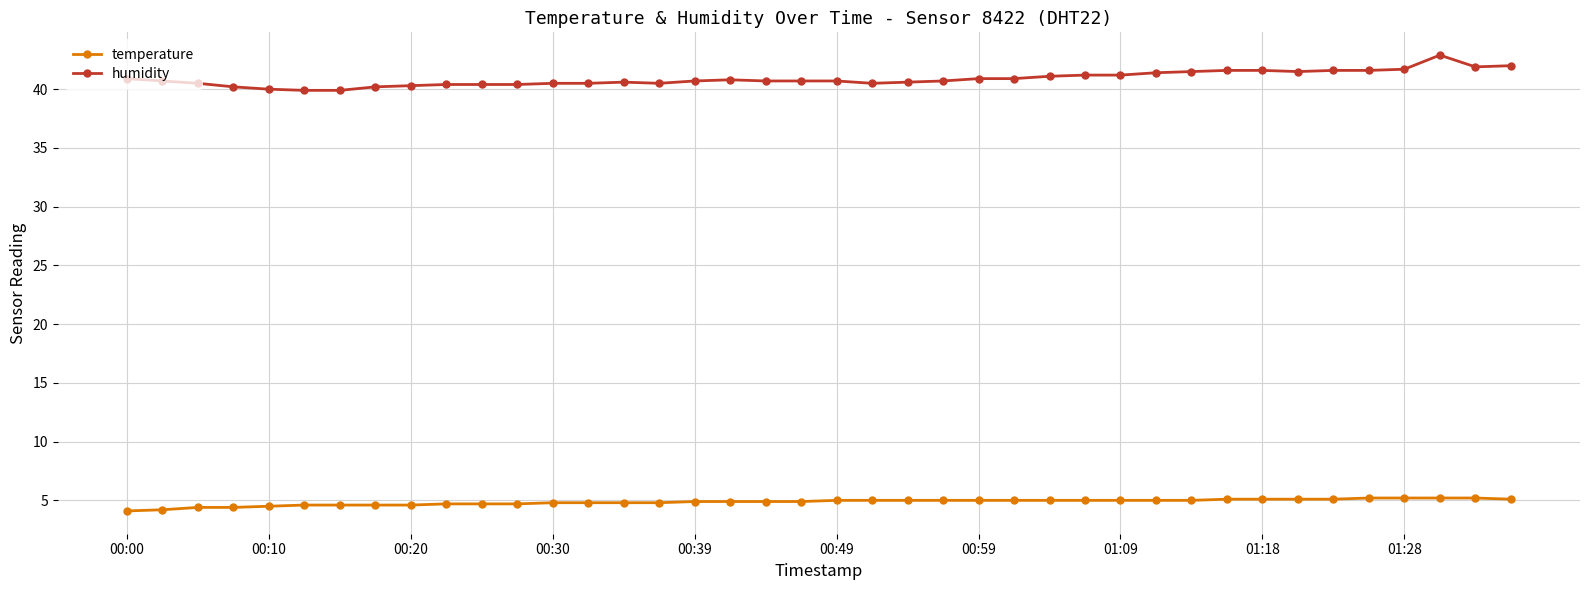

How many lines are shown in the chart?

2